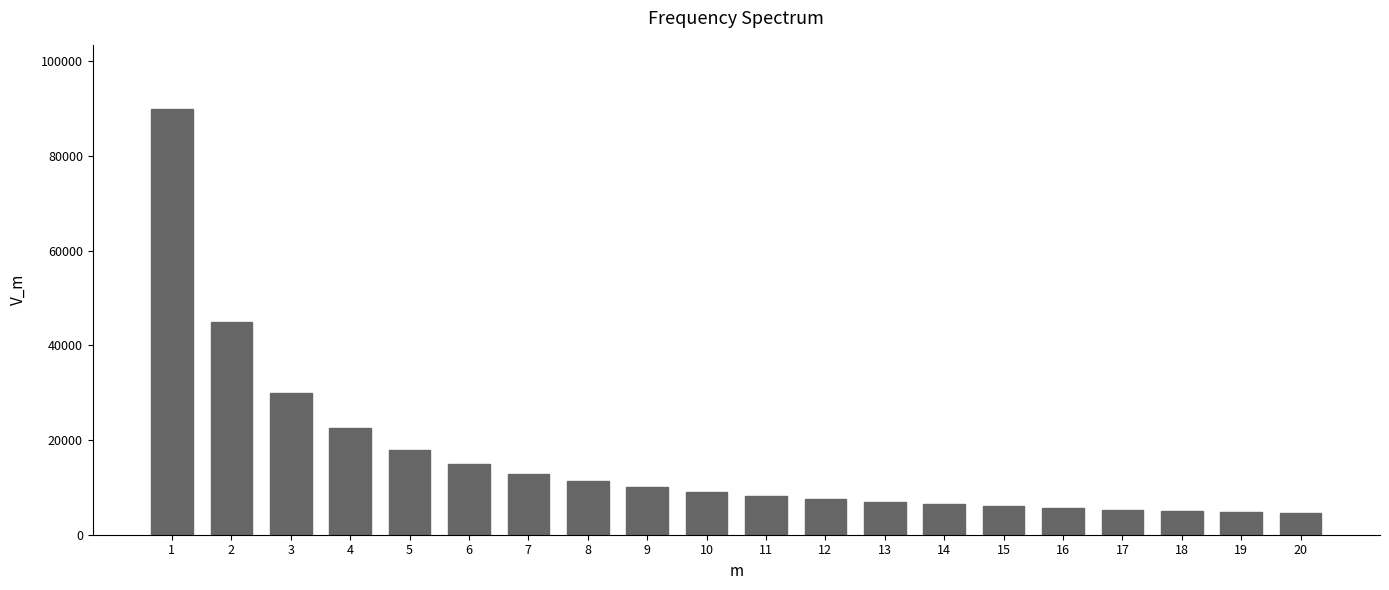

What is the ratio of the value at 3 to the value at 10?

3.3